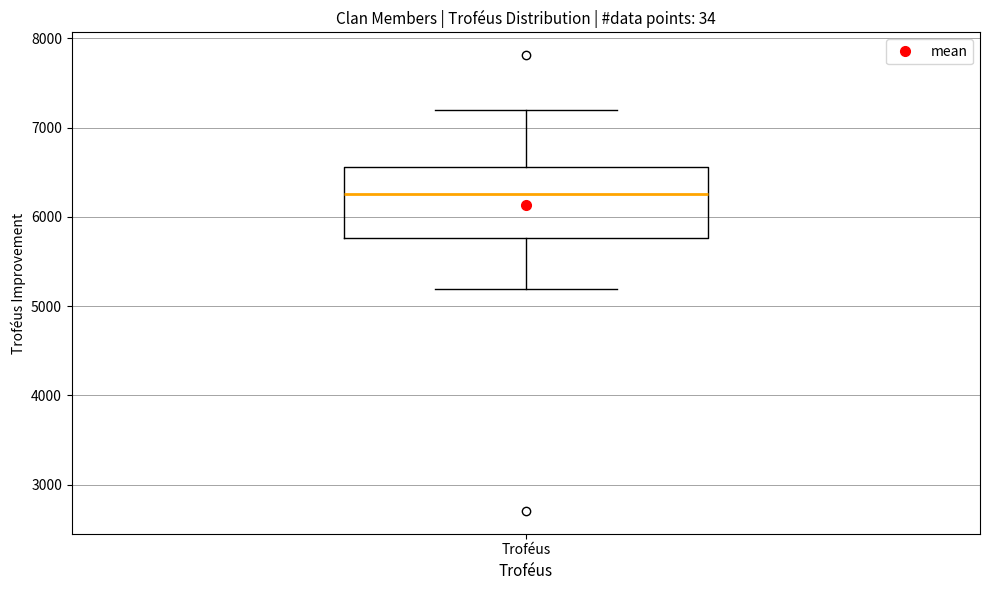

Where is the lower edge of the box for Troféus on the y-axis? The values are not printed on the chart, so give them approximately, as read against the axis.

5800